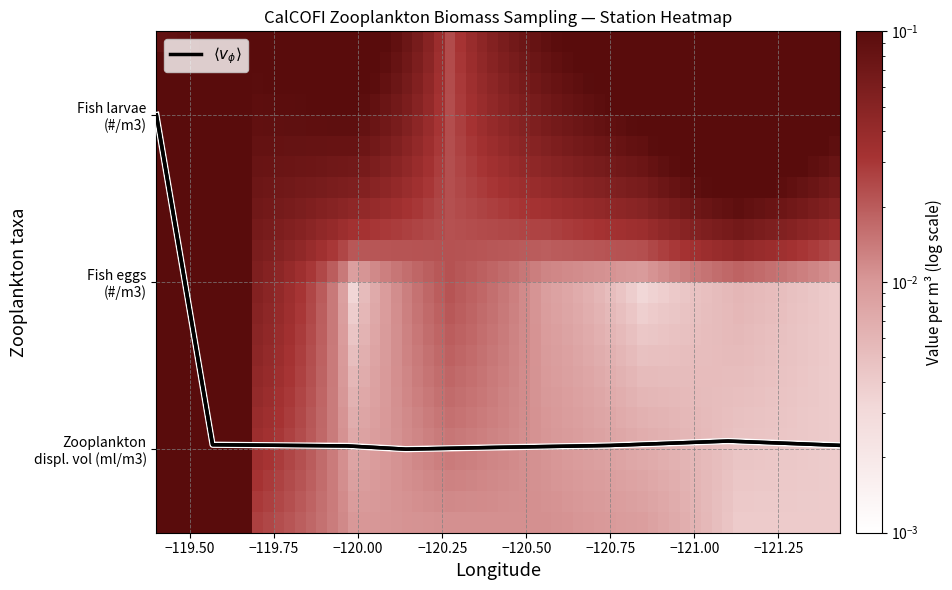

How many positive values does the larva_per_m3 series have?

7